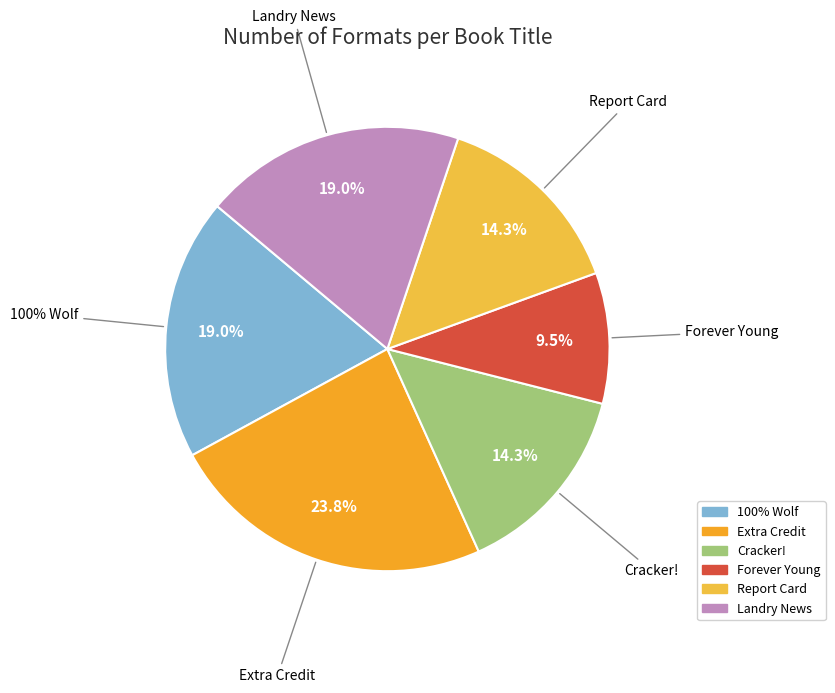

True or false: Forever Young accounts for 23% of the total.

False